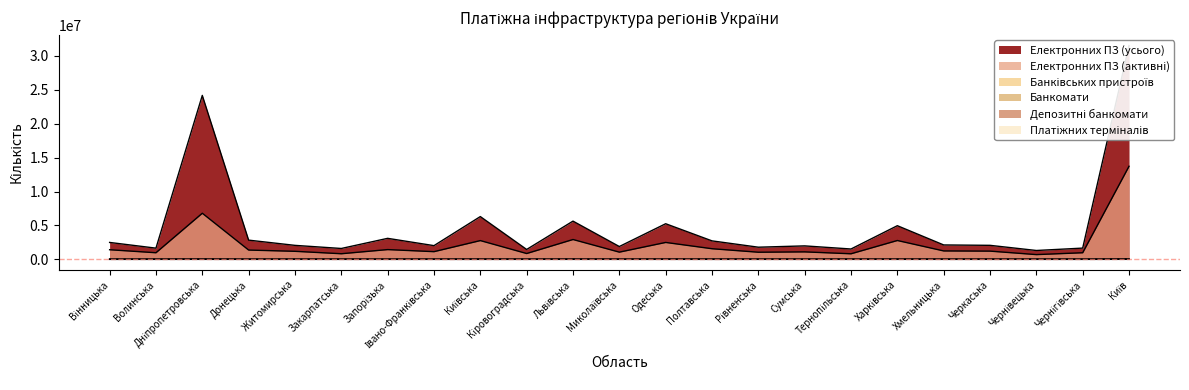

What is the label of the 2nd point from the left?

Волинська